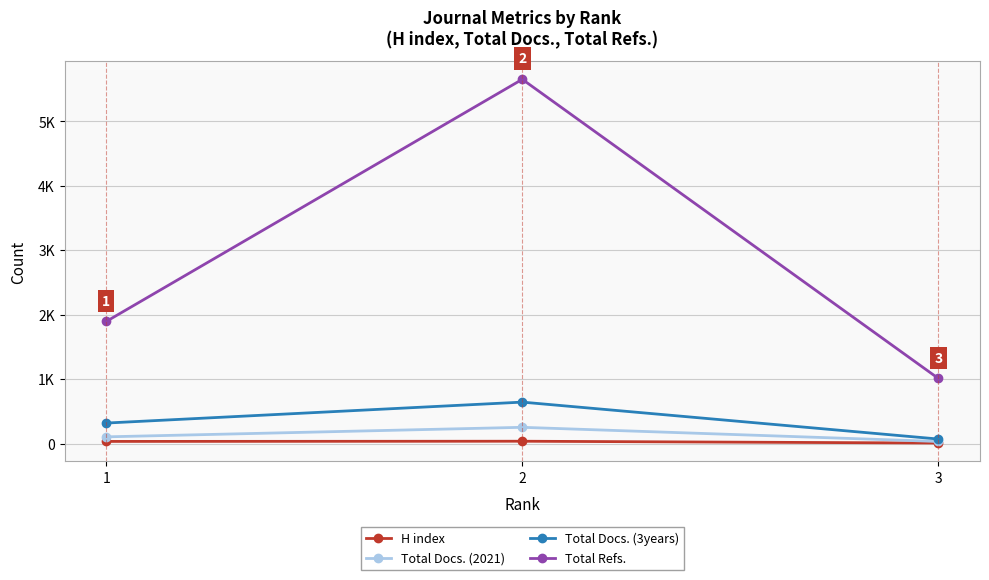

What are all the series names shown in the legend?

H index, Total Docs. (2021), Total Docs. (3years), Total Refs.